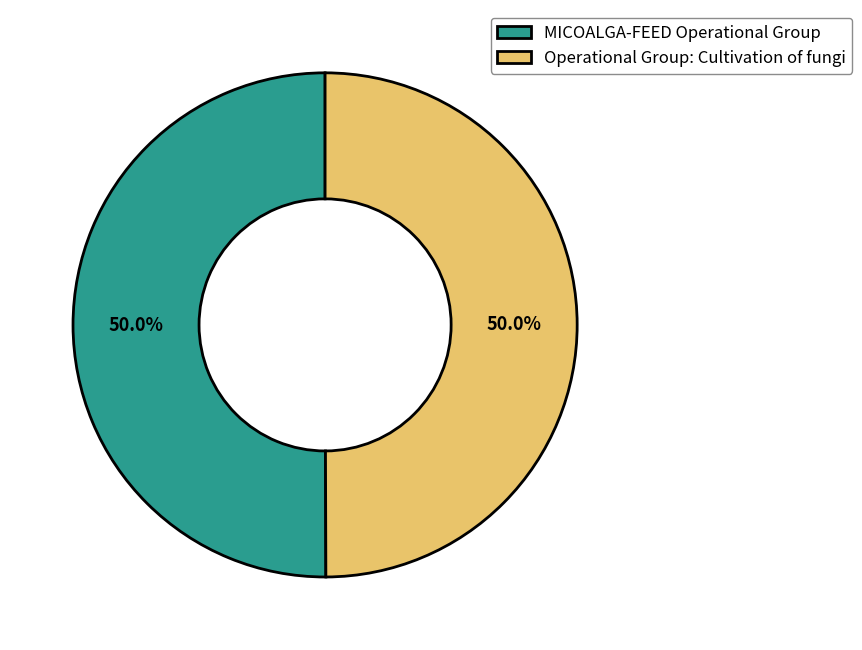

To the nearest percent, what percentage of the pie is Operational Group: Cultivation of fungi?

50%